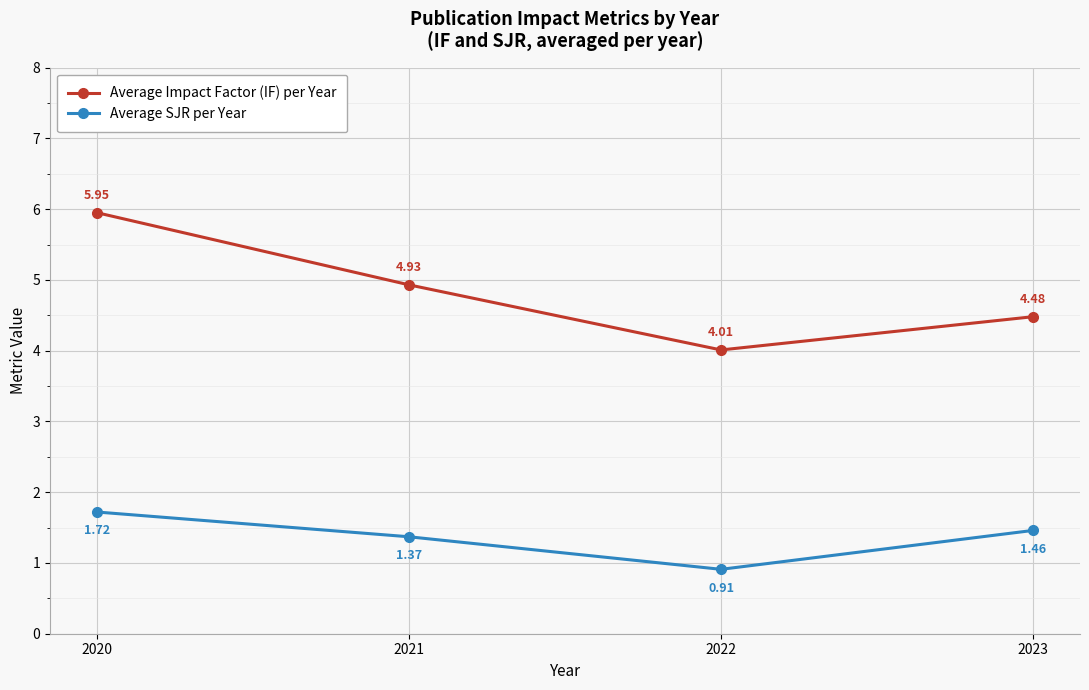

Which series has the largest total across all categories?

Average Impact Factor (IF) per Year